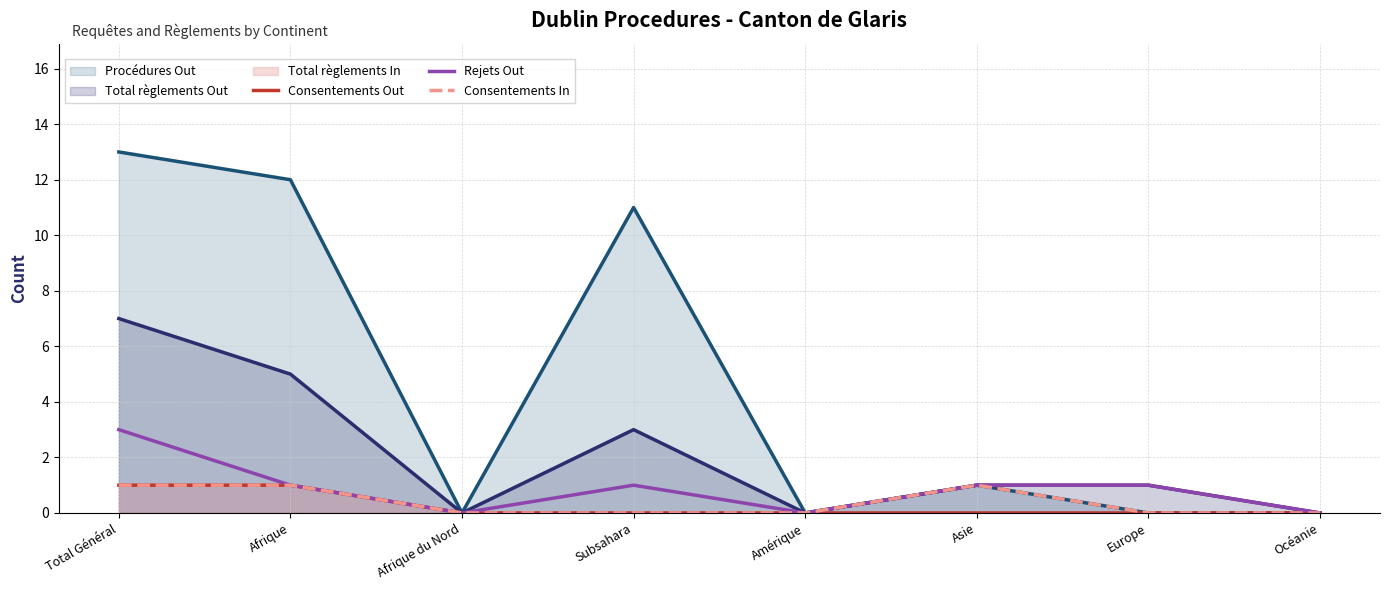

Does the chart have visible grid lines?

Yes